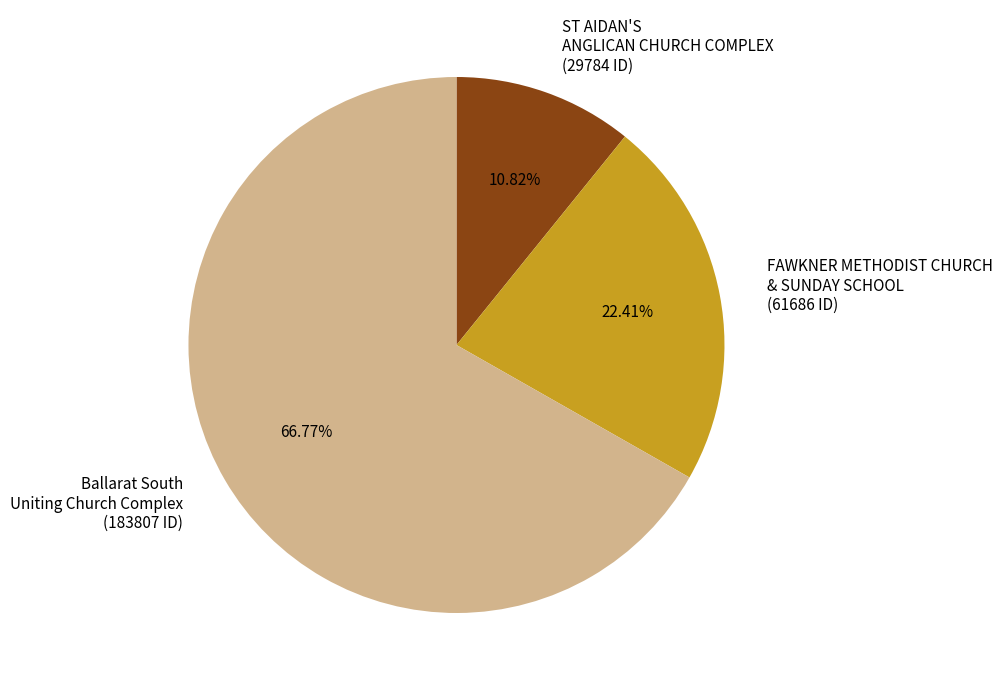

How much of the chart is everything except Ballarat South Uniting Church Complex?

33.2%